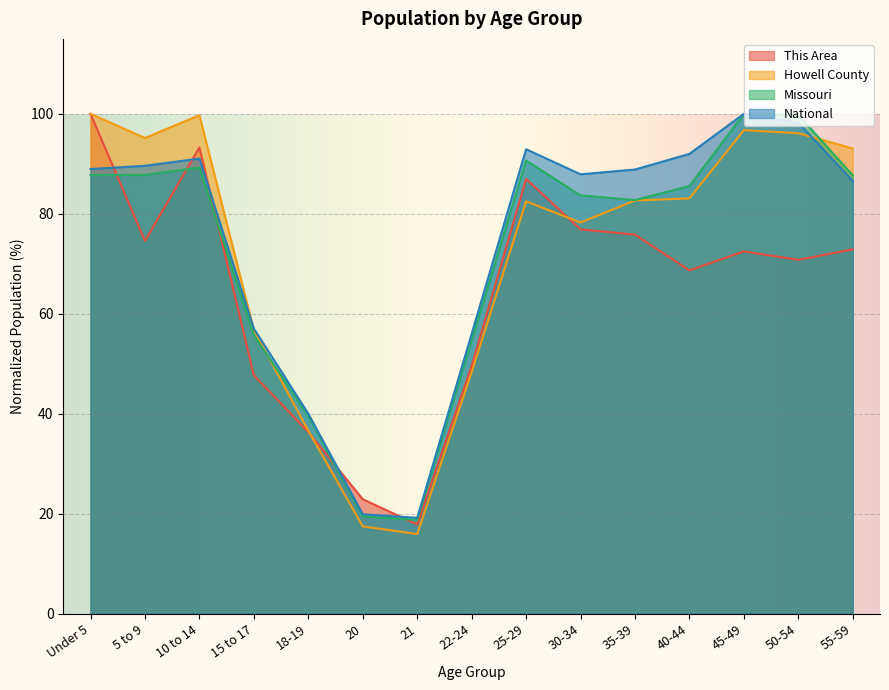

Count the number of categories in the chart.

15